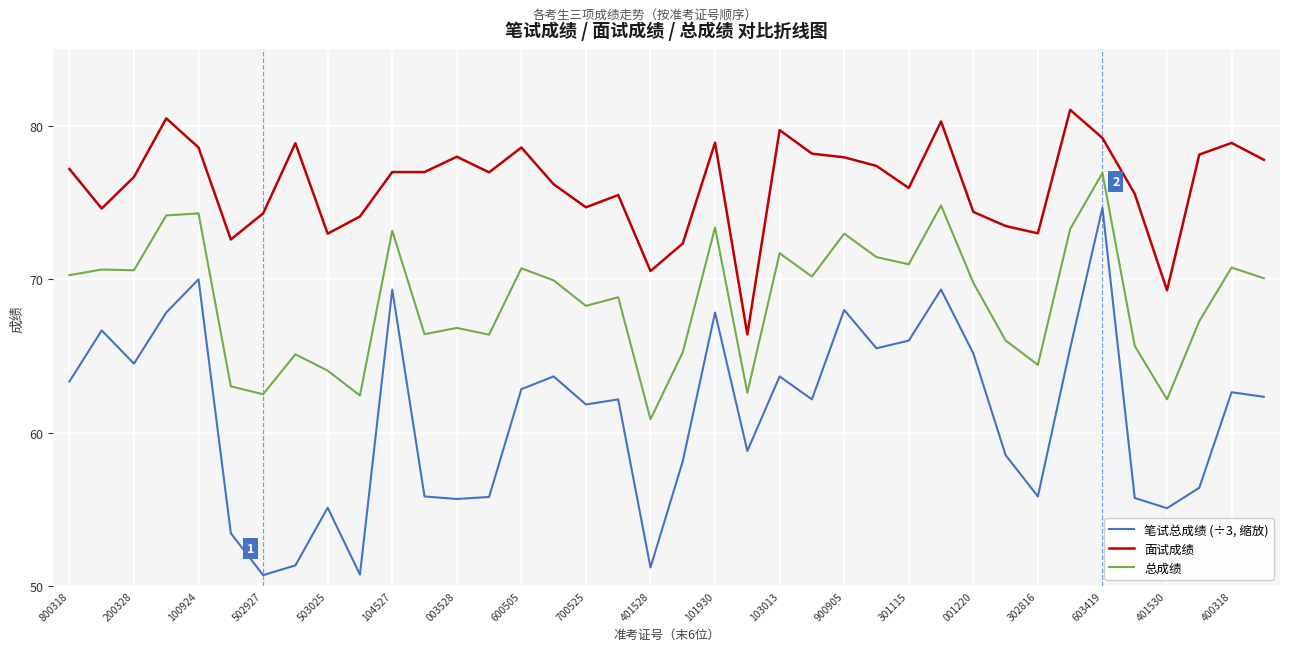

Does the chart display data point markers on the line(s)?

No